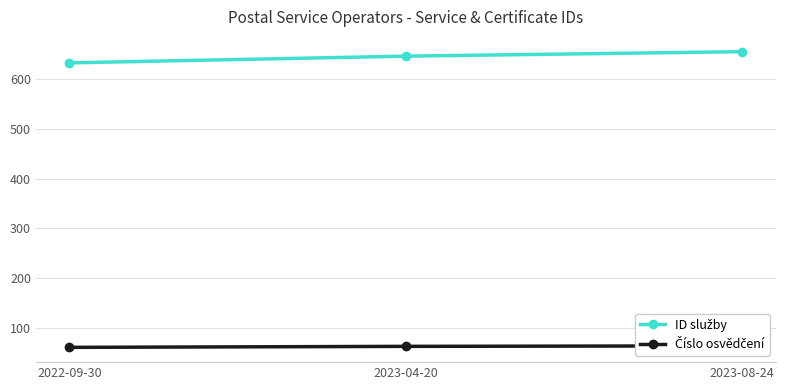

Is it true that ID služby equals 632.5 at 2022-09-30?

True